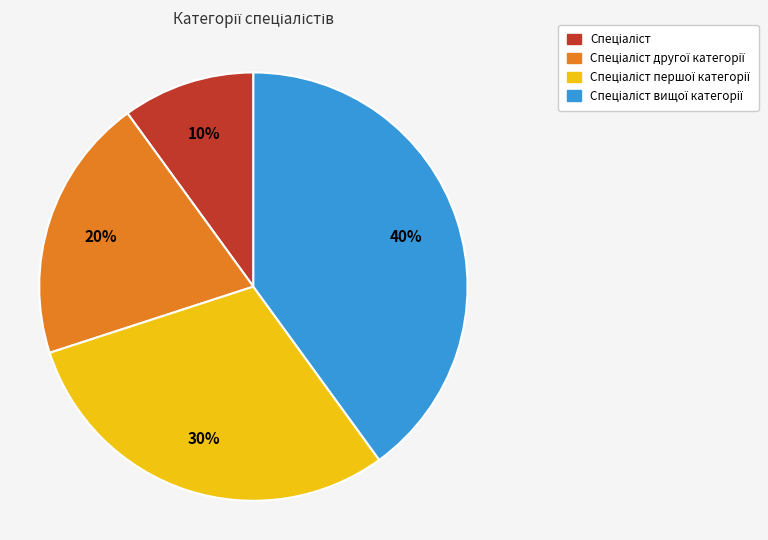

Count the number of slices in the pie.

4